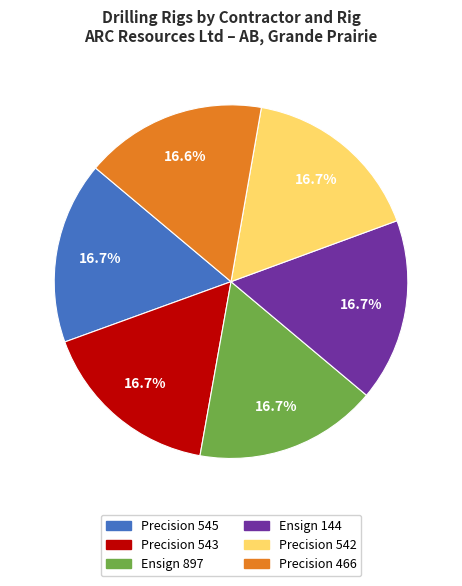

Does Precision 543 account for over 50% of the chart?

No